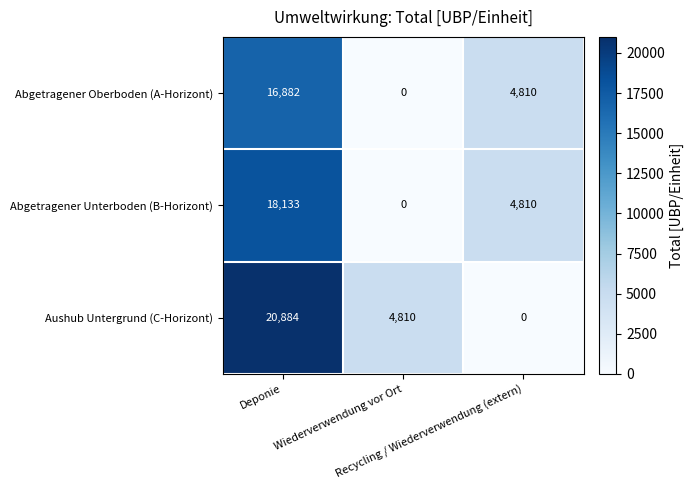

List the series in order of their overall mean, highest first.

Aushub Untergrund (C-Horizont), Abgetragener Unterboden (B-Horizont), Abgetragener Oberboden (A-Horizont)